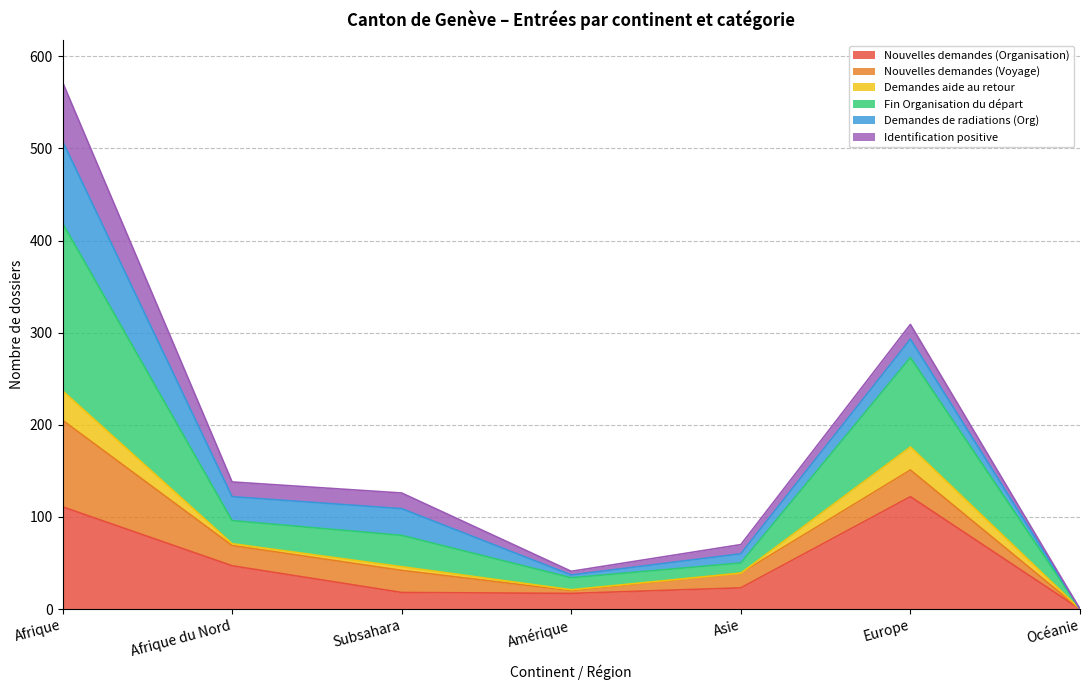

At which category is the sum across all series the highest?

Afrique